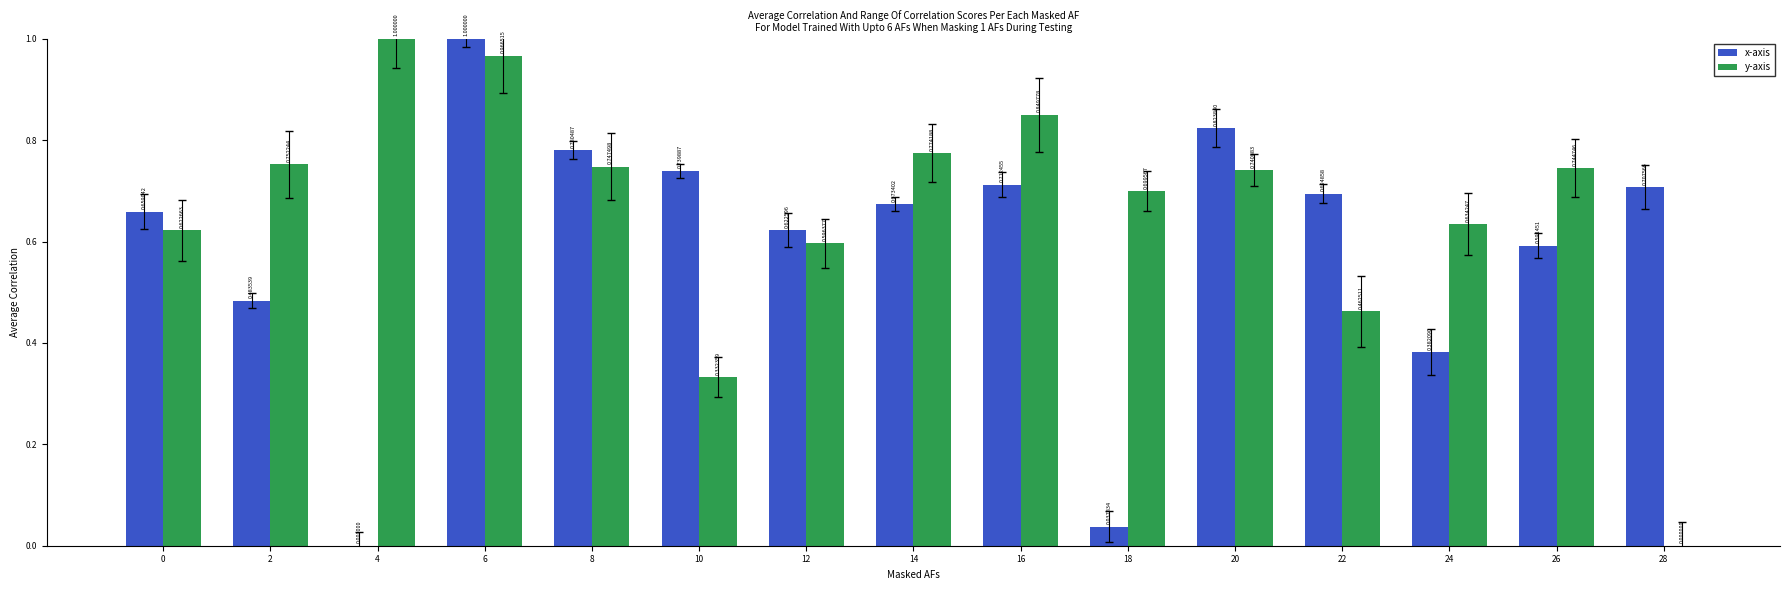

Between 10 and 20, which is larger?

20